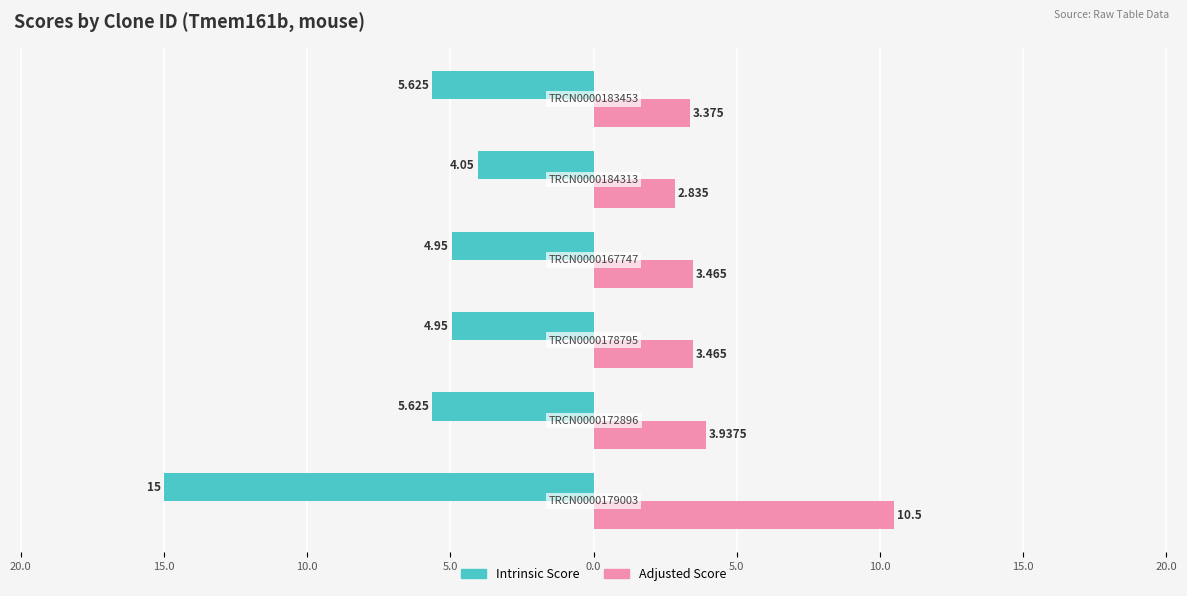

Which series has the widest spread of values?

Intrinsic Score